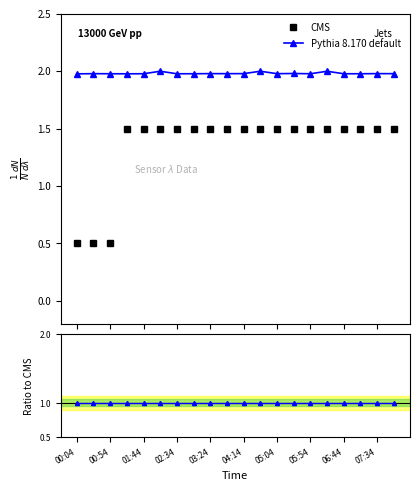

What is the lowest value of the Pythia 8.170 default series?

2.0